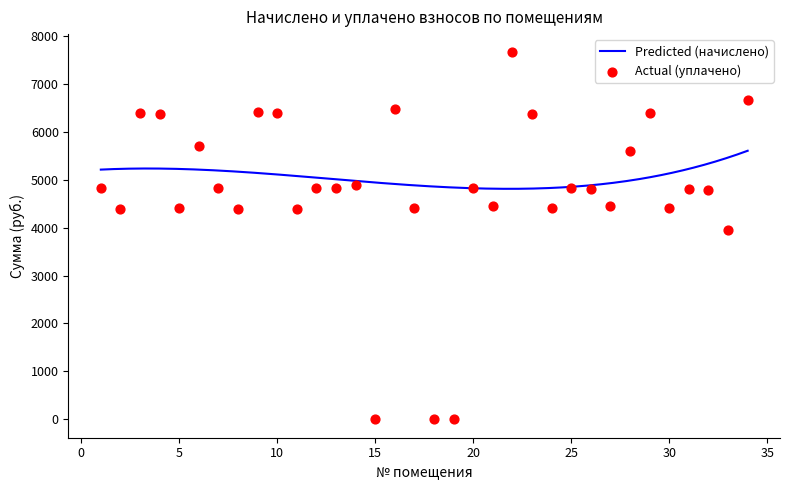

What is the ratio of the value at 30 to the value at 13?

0.9